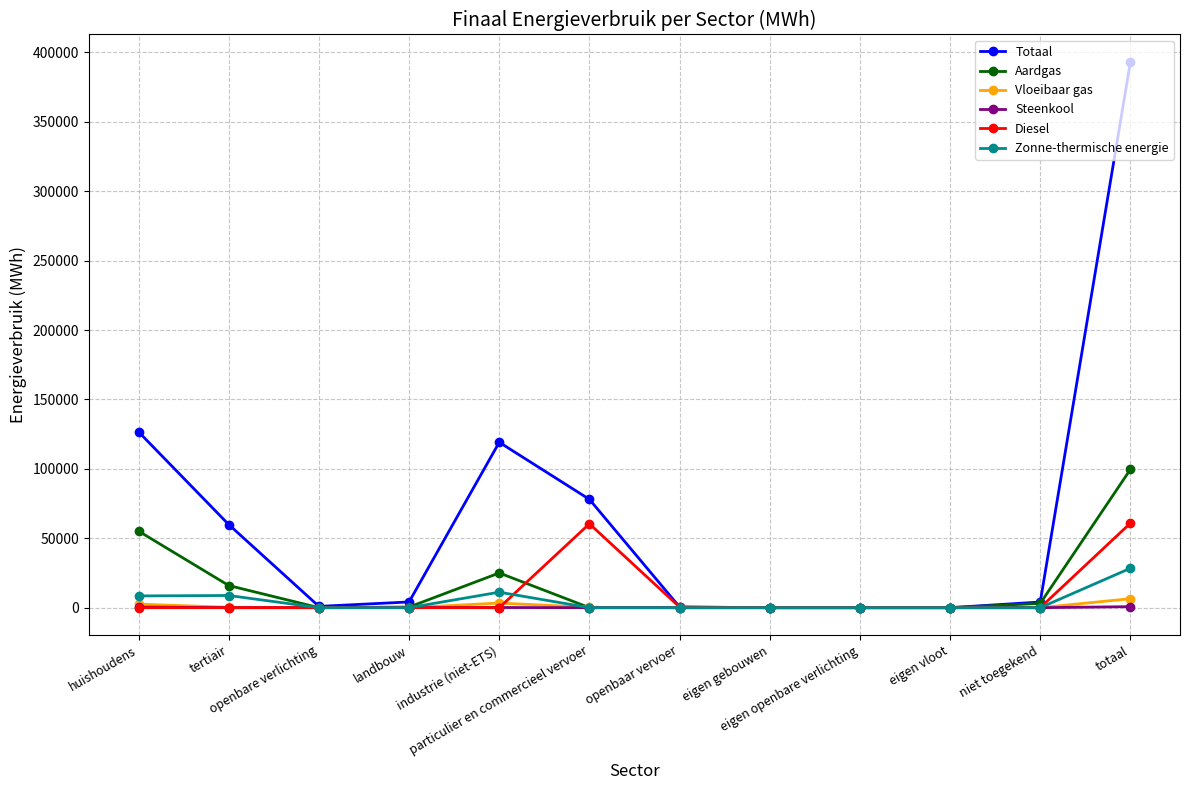

What is the sum of the Aardgas values at niet toegekend and eigen openbare verlichting?

3073.6